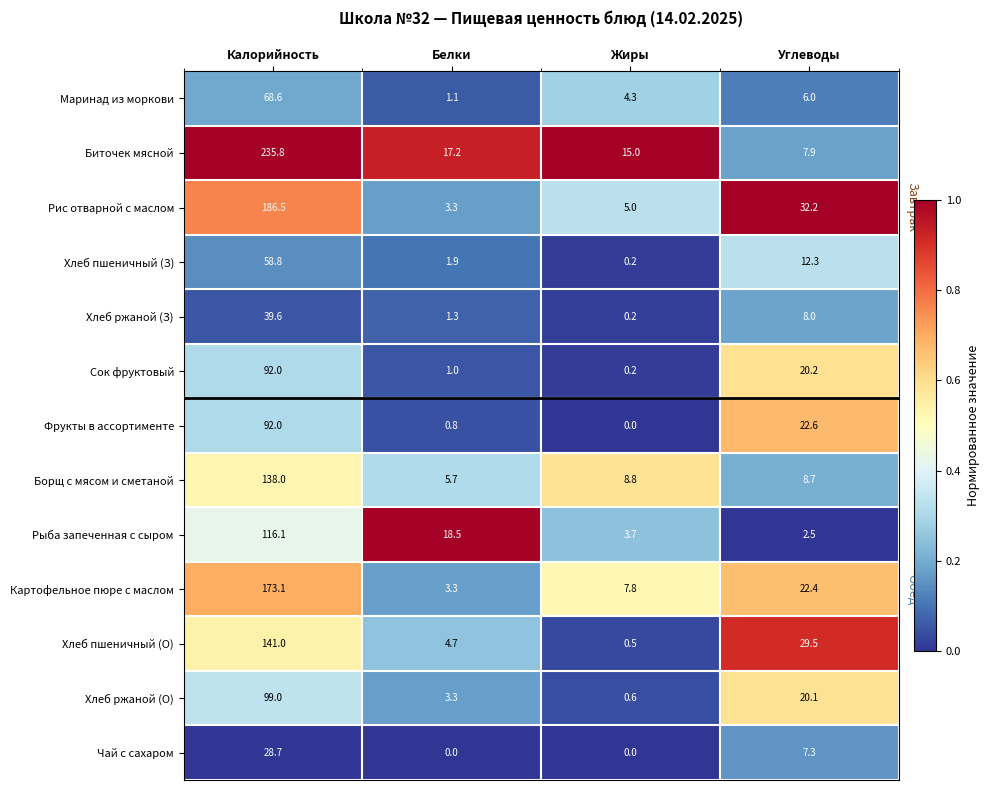

Is it true that Хлеб пшеничный (О) equals 0.5 at Жиры?

True